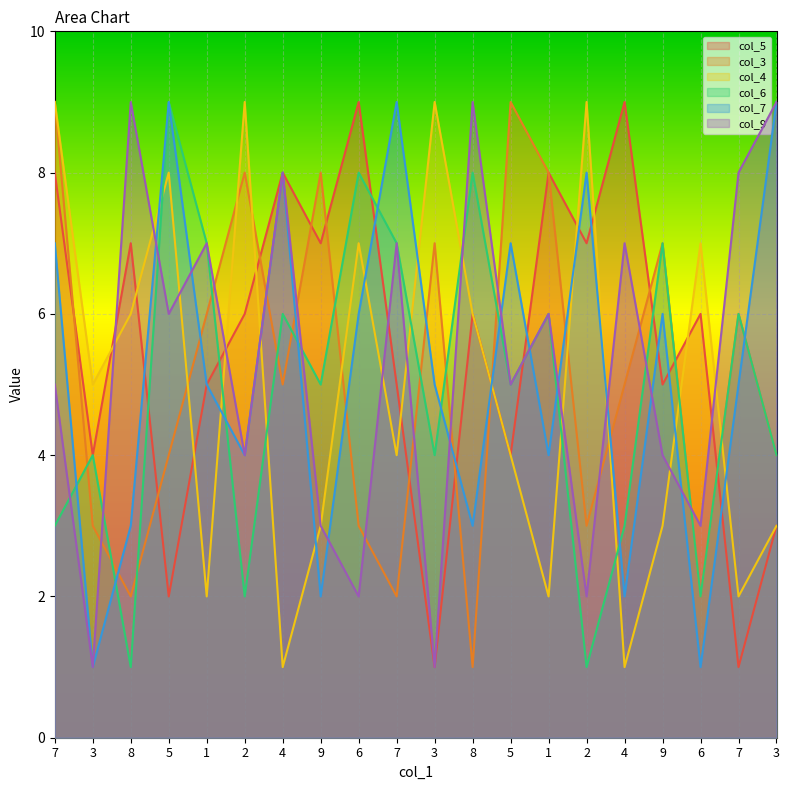

What is the difference between the maximum and minimum values in the col_4 series?

8